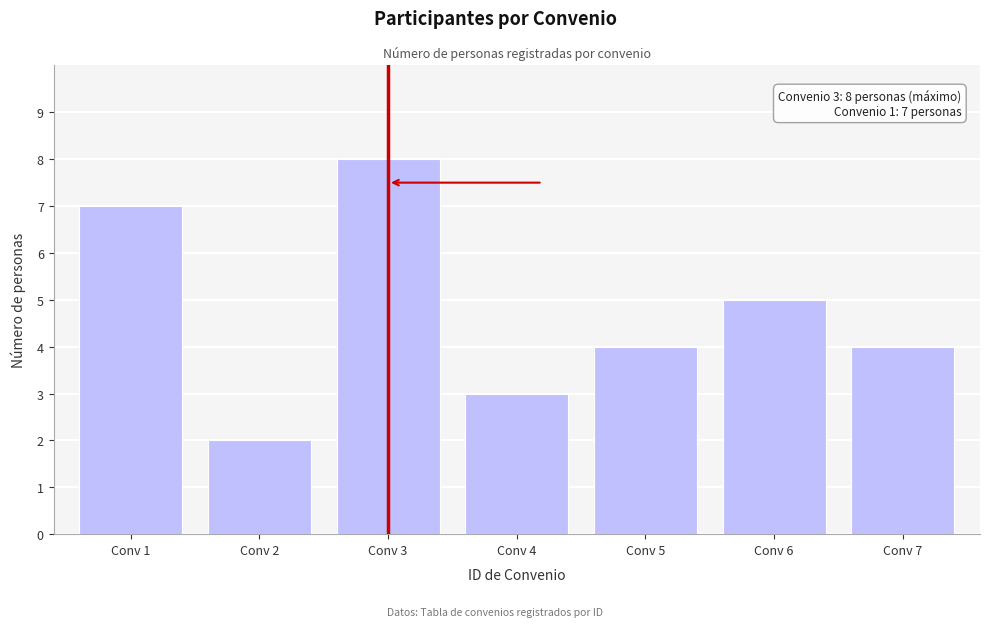

Reading left to right, transcribe all the data shown in this chart.

Conv 1=7	Conv 2=2	Conv 3=8	Conv 4=3	Conv 5=4	Conv 6=5	Conv 7=4